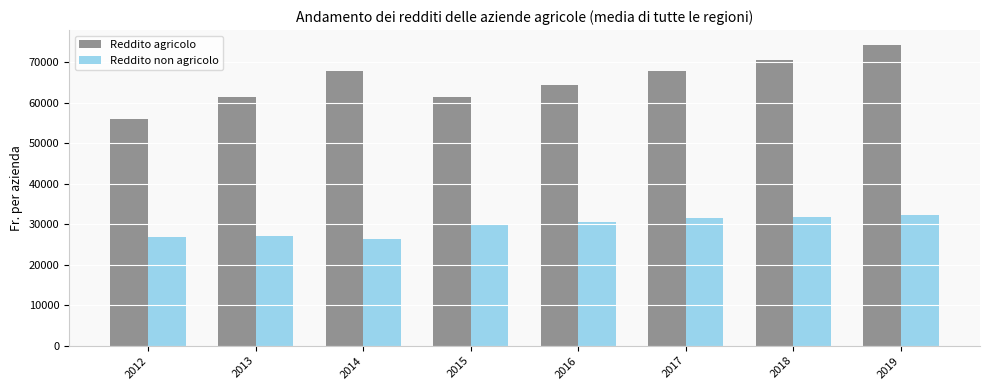

True or false: Reddito agricolo has a value of 67849.0 at 2017.

True